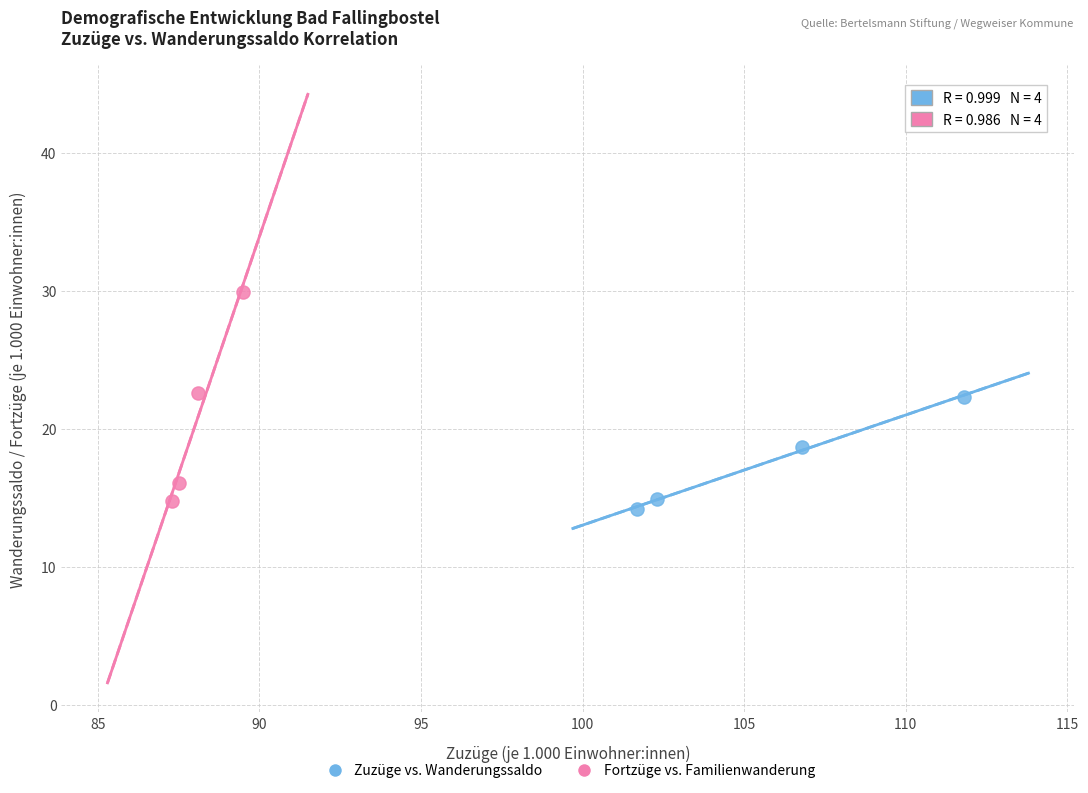

What are all the series names shown in the legend?

Zuzüge vs. Wanderungssaldo, Fortzüge vs. Familienwanderung